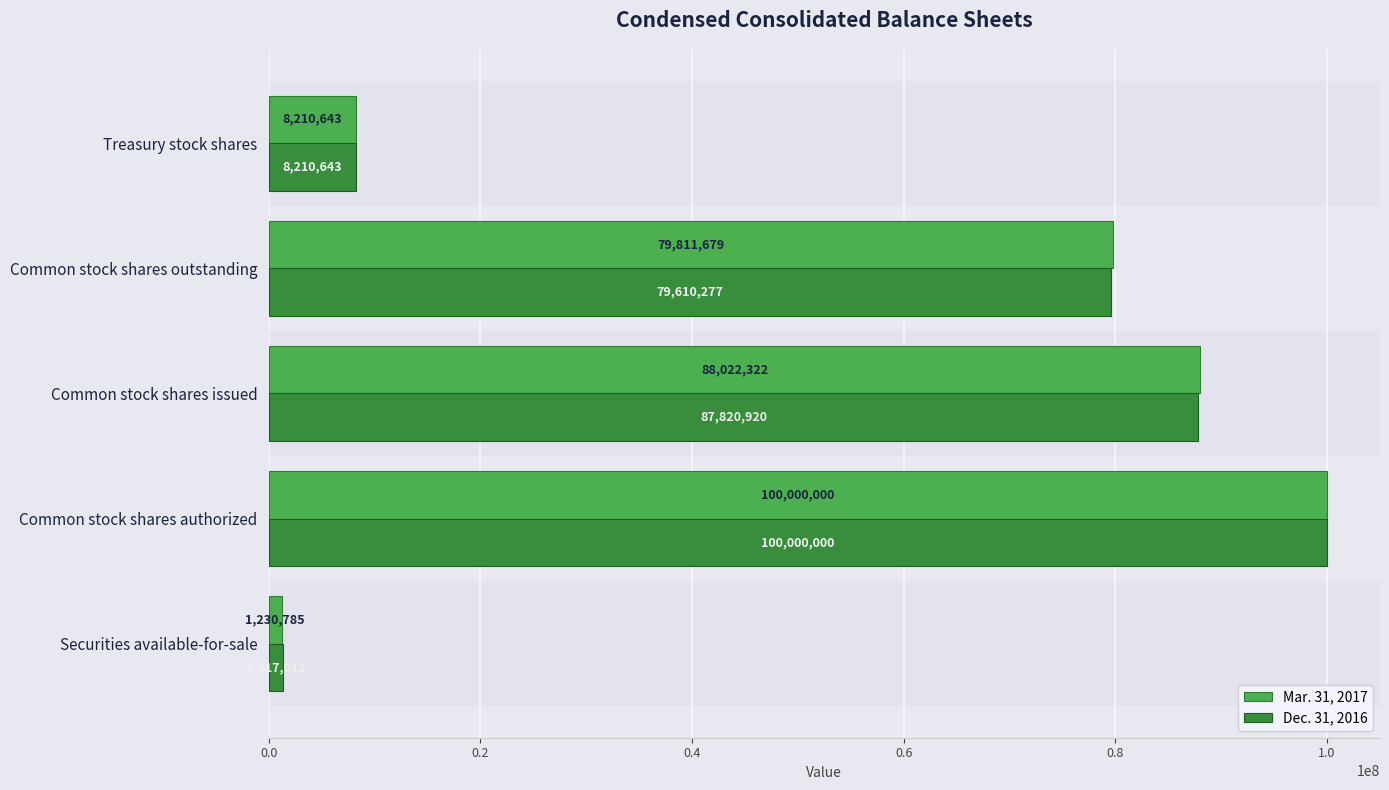

List the labels in order of Dec. 31, 2016 value, largest first.

Common stock shares authorized, Common stock shares issued, Common stock shares outstanding, Treasury stock shares, Securities available-for-sale